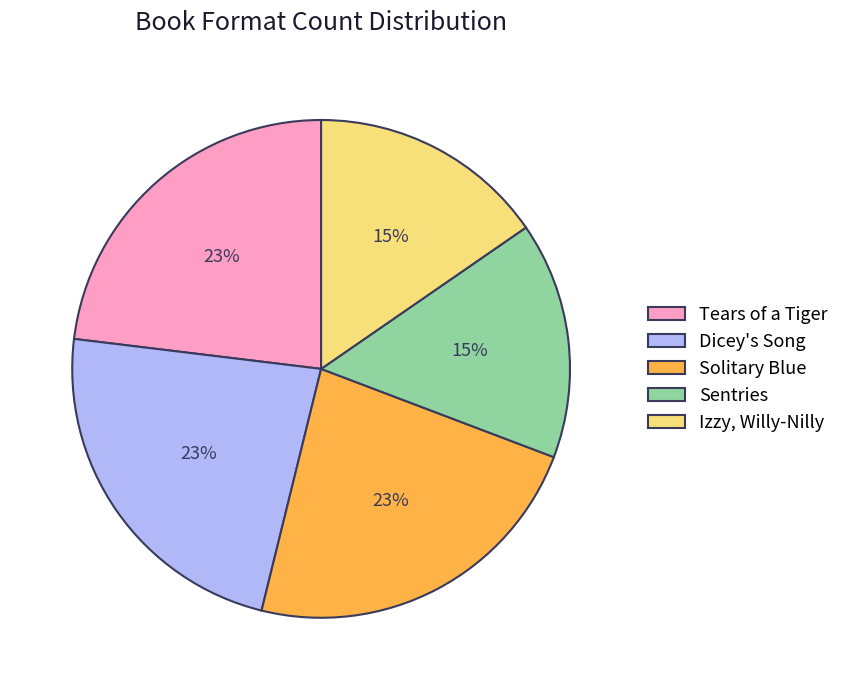

What percentage is the Izzy, Willy-Nilly slice, to the nearest percent?

15%